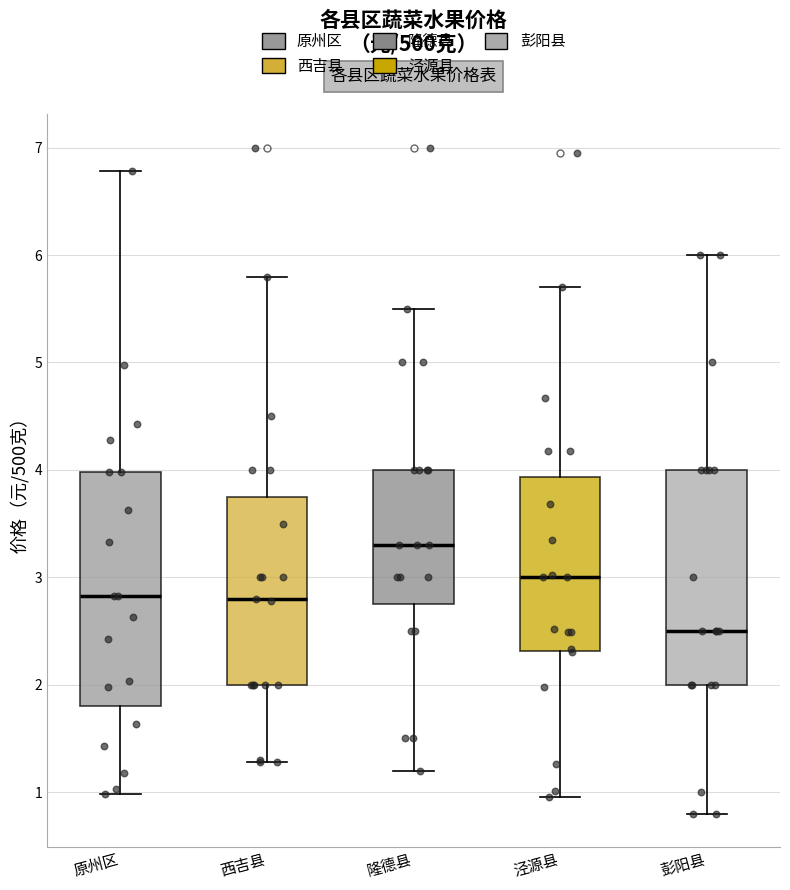

Which box has the highest median line?

隆德县